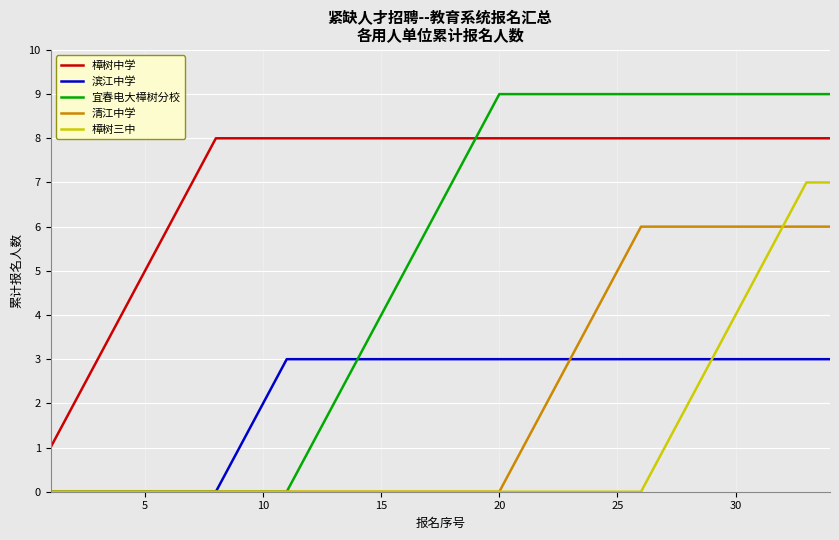

List the series in order of their peak value, highest first.

宜春电大樟树分校, 樟树中学, 樟树三中, 清江中学, 滨江中学